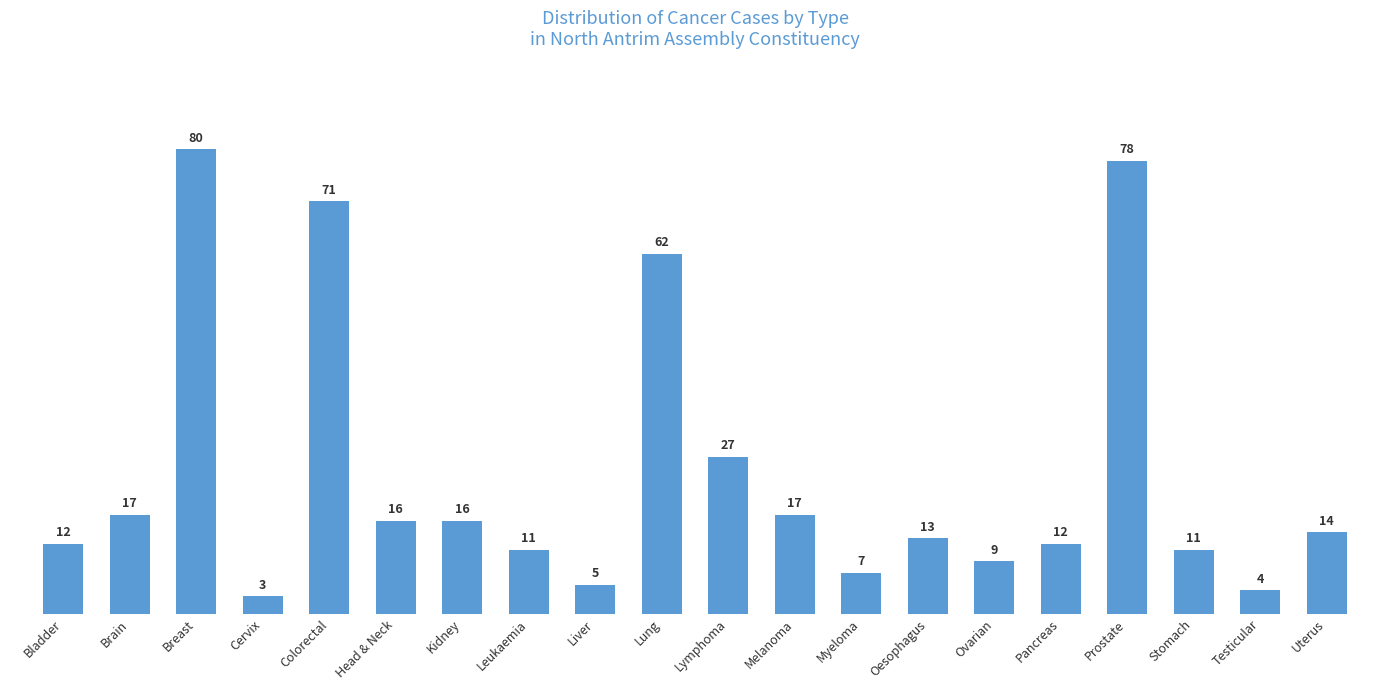

How many distinct data groups are displayed?

1